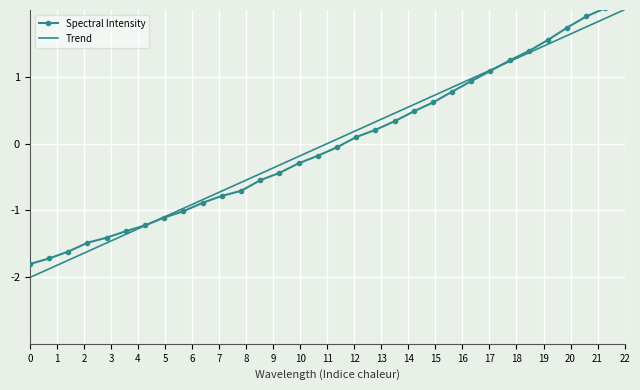

What is the value of the Trend point at the 13th from the left?

-0.5